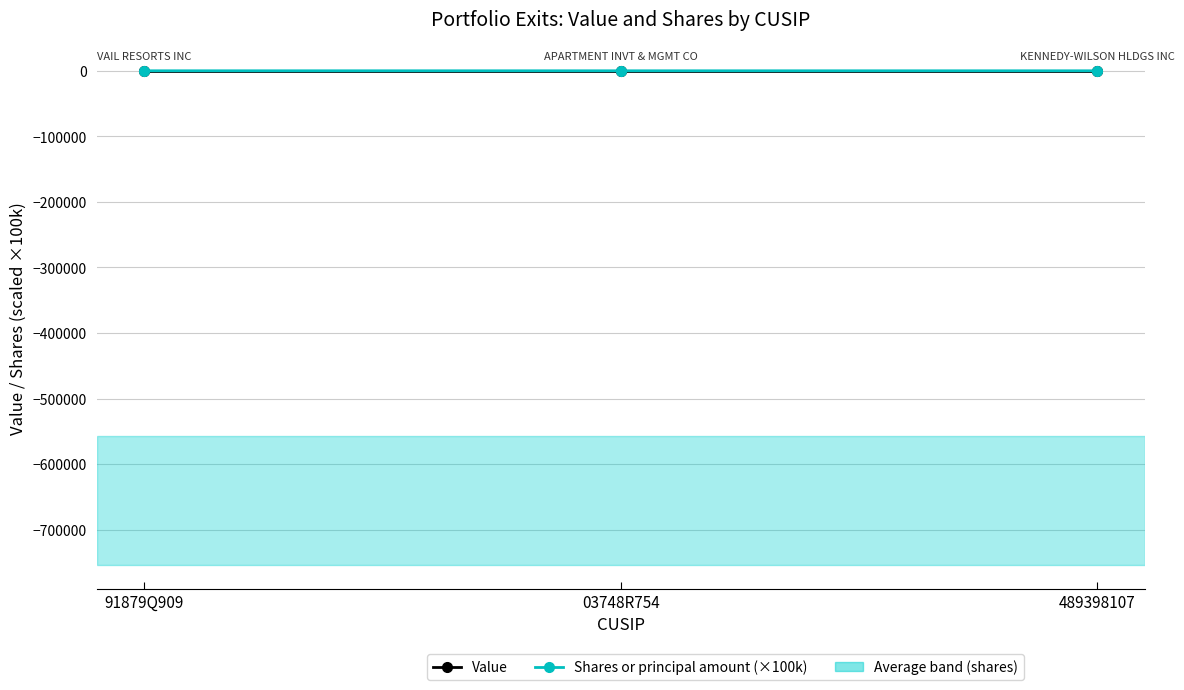

At which label does Shares or principal amount (×100k) first exceed -5?

91879Q909